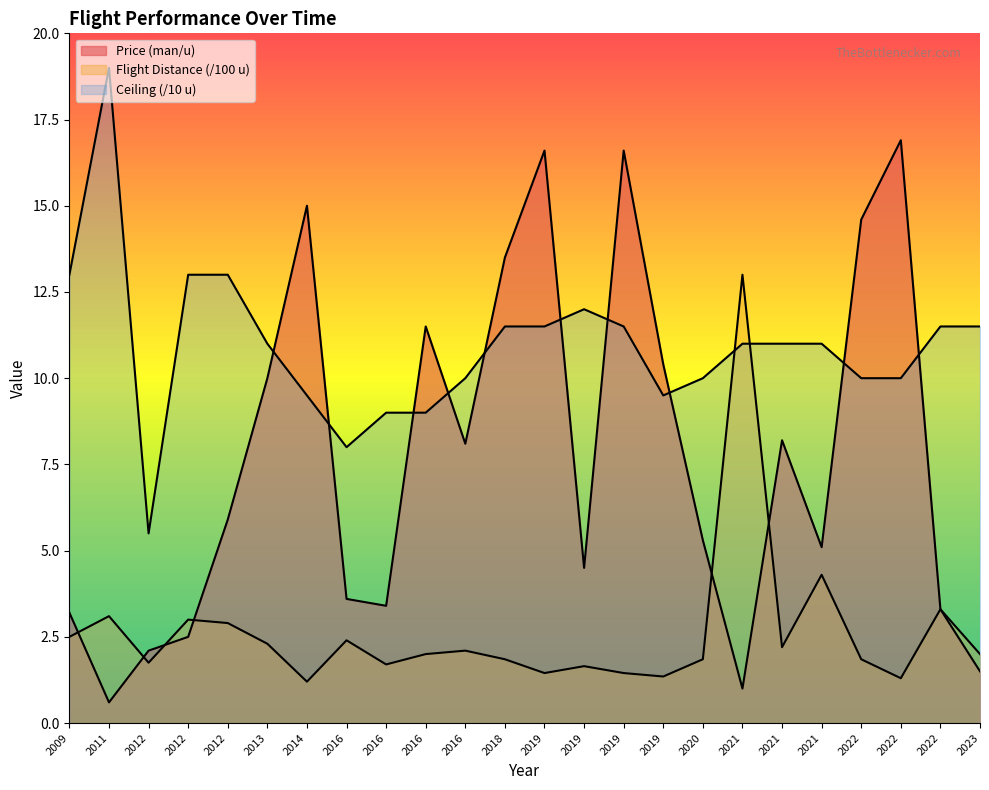

Does the chart have visible grid lines?

No